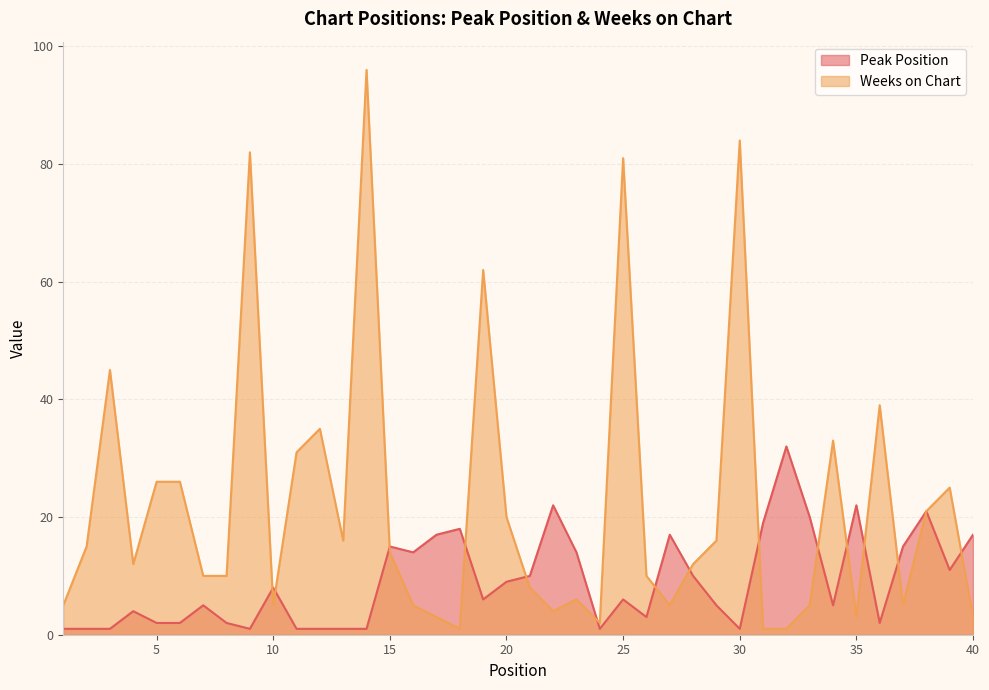

What is the difference between the highest and lowest values at 9?

81